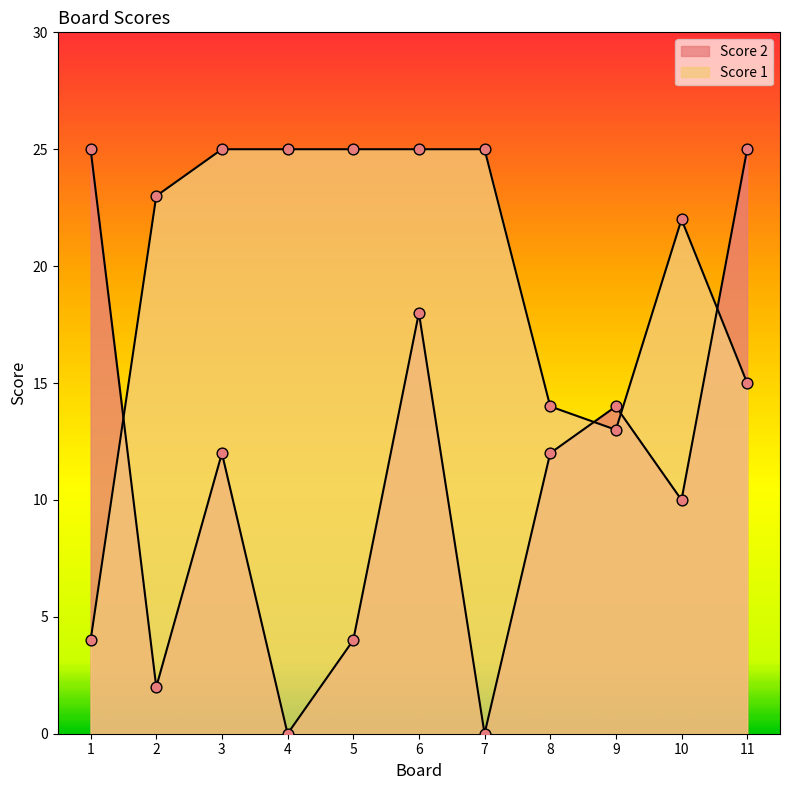

At which category is the sum across all series the highest?

6